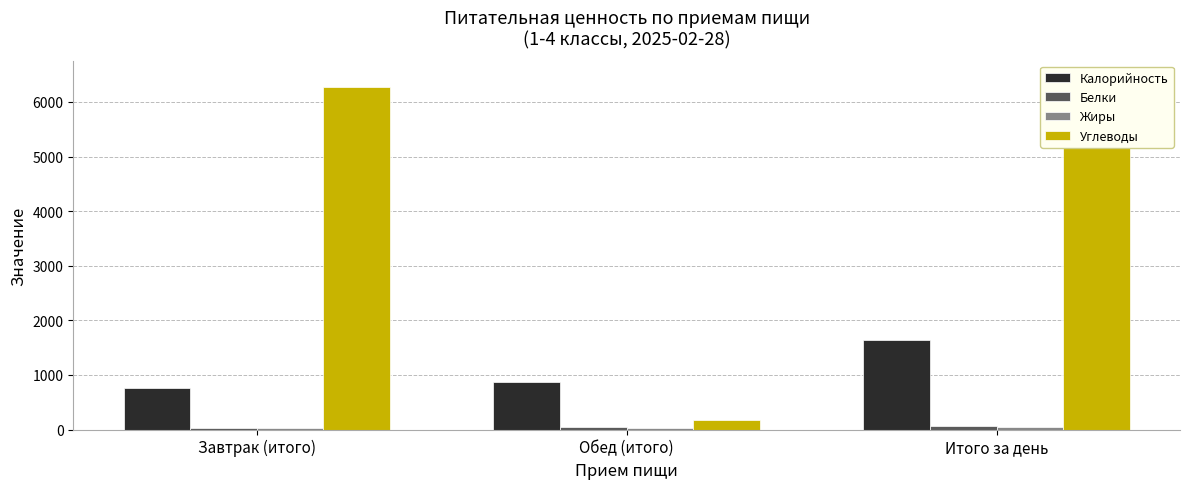

What are all the series names shown in the legend?

Калорийность, Белки, Жиры, Углеводы